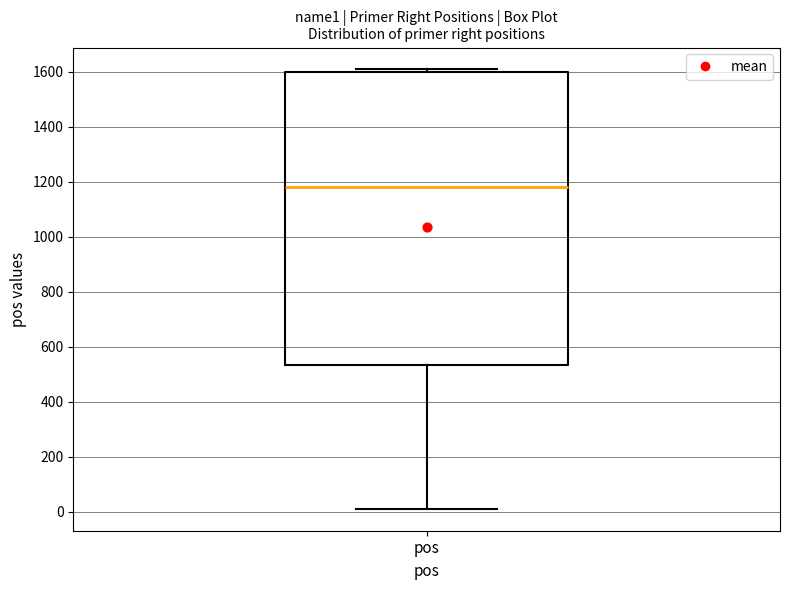

Transcribe this box plot: give where the median line is, the range the box spans, and where the two whiskers end, as read against the y-axis. The values are not printed on the chart, so give them approximately, as read against the axis.

median 1180, box 540 to 1600, whiskers 20 to 1600 (just above the box's upper edge)